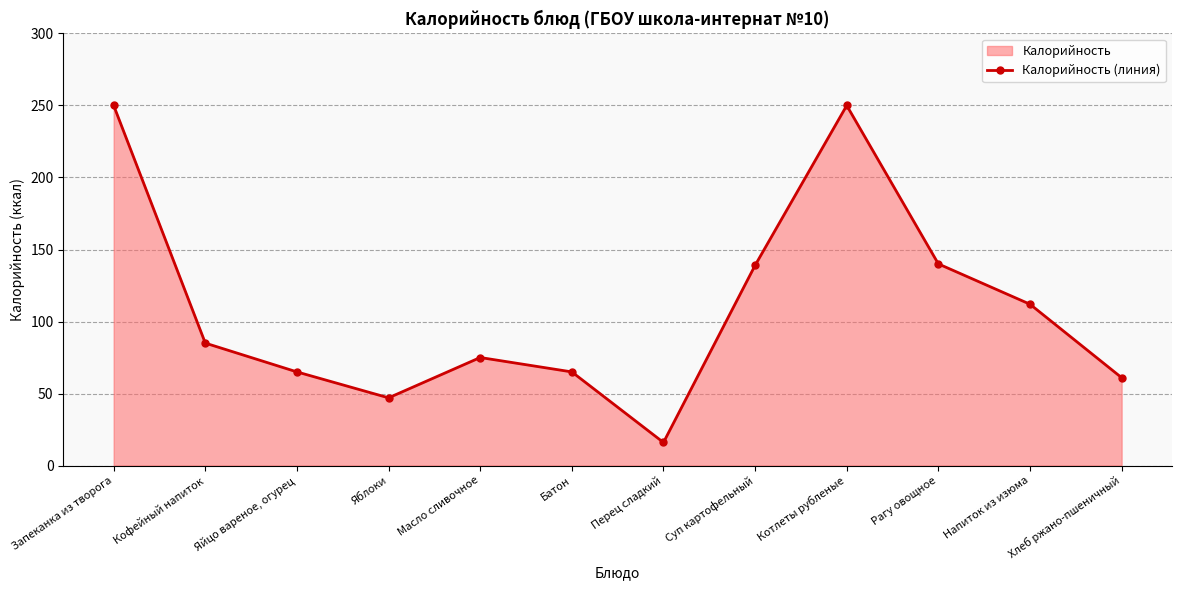

What is the minimum value shown in the chart?

16